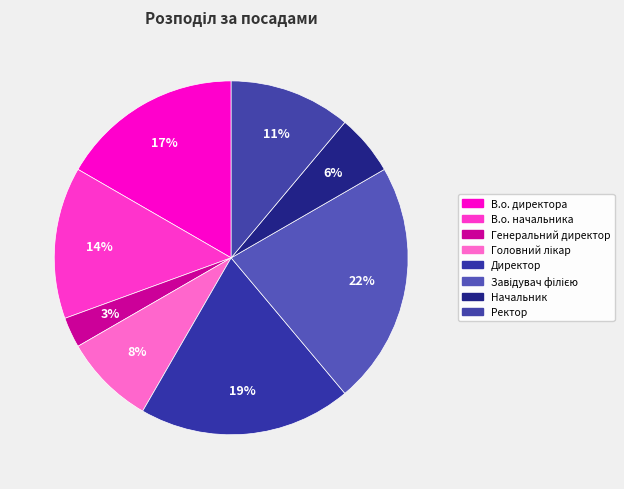

Rank the categories by value from lowest to highest.

Генеральний директор, Начальник, Головний лікар, Ректор, В.о. начальника, В.о. директора, Директор, Завідувач філією